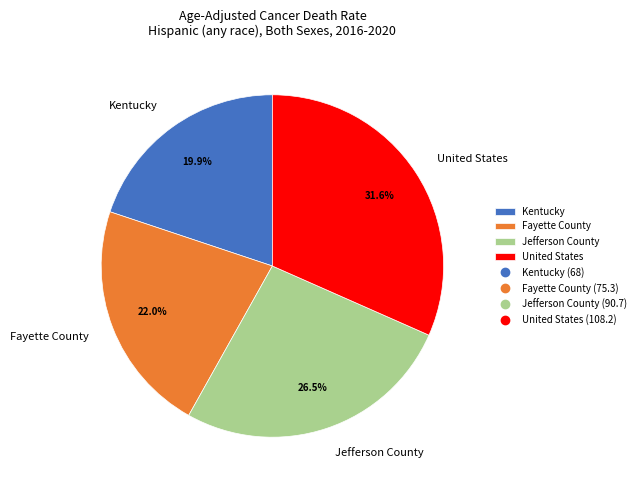

To the nearest percent, what is the average slice percentage?

25%